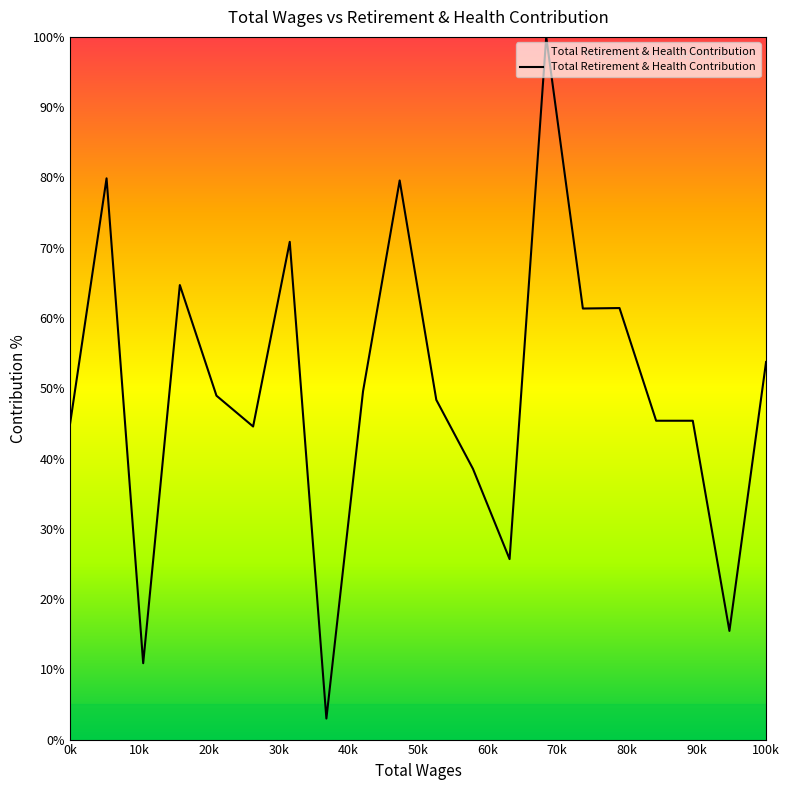

What is the greatest value displayed?

100.0